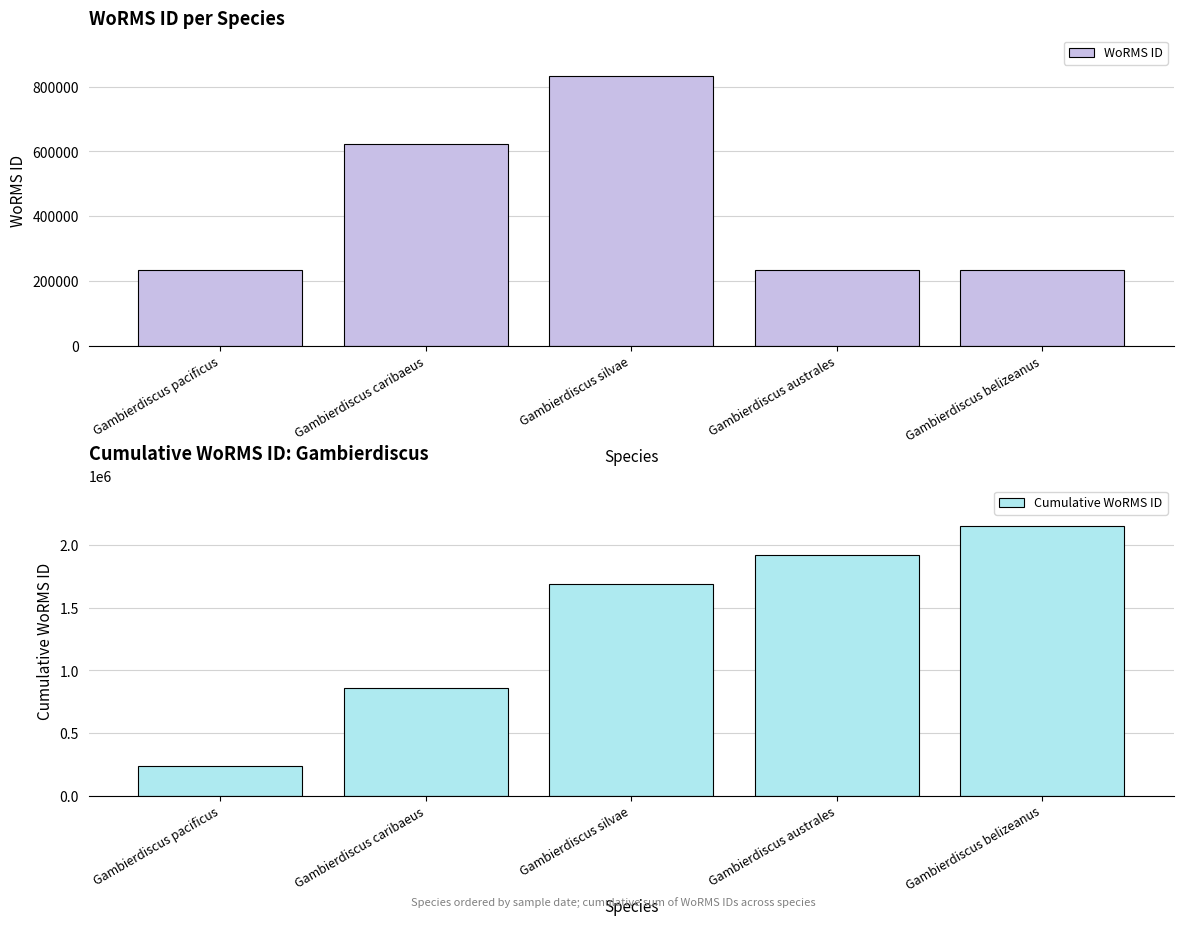

At which label does WoRMS ID reach its peak?

Gambierdiscus silvae